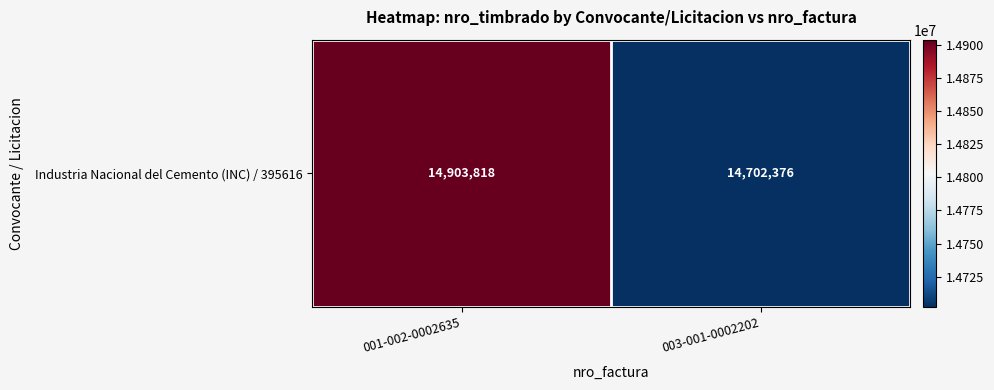

List the labels in order of value, smallest first.

003-001-0002202, 001-002-0002635